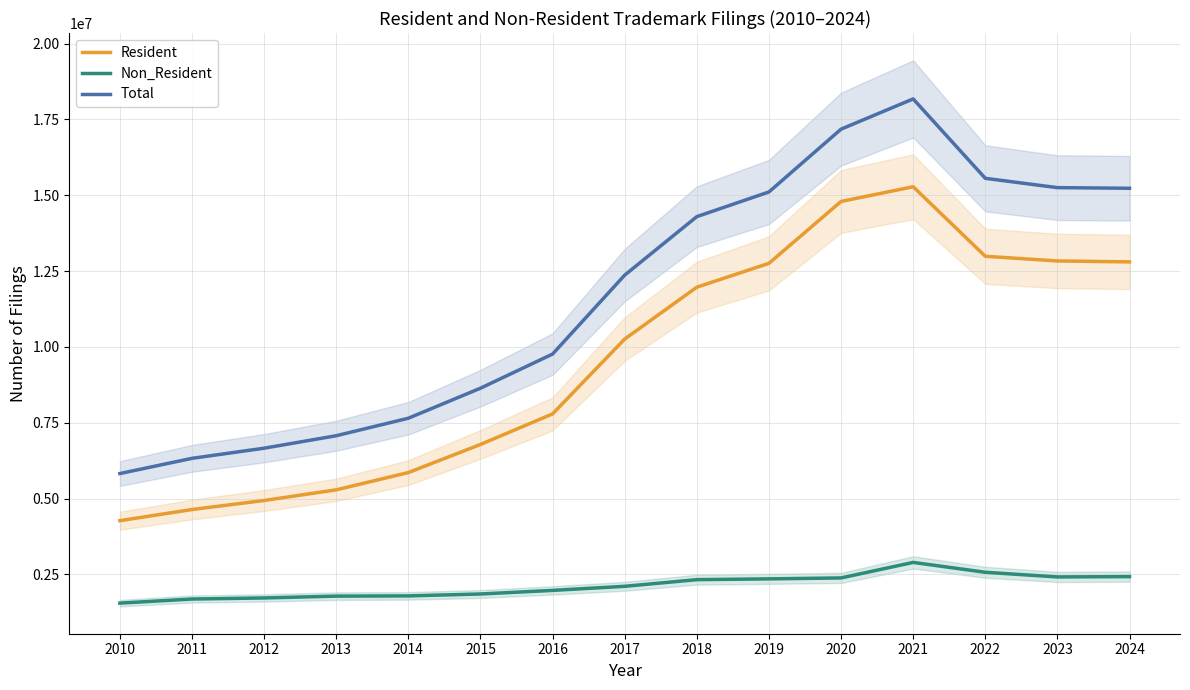

What is the value of the Total point at the 13th from the left?

15555900